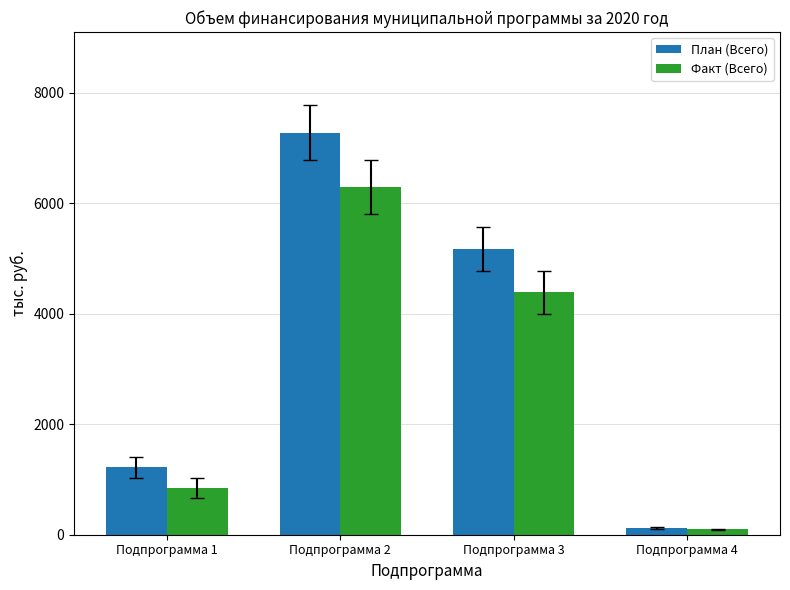

What is the total value across all series at Подпрограмма 4?

223.6